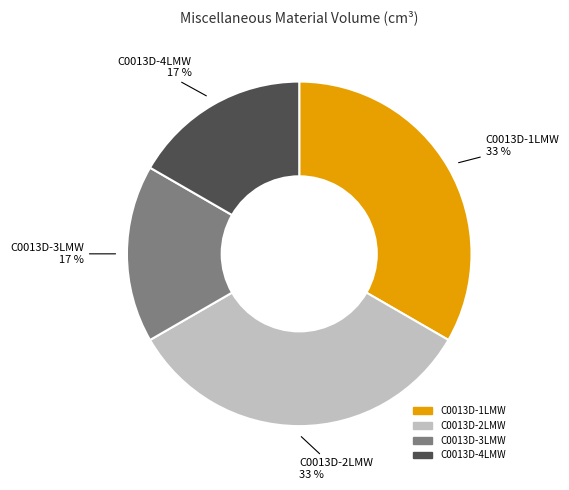

How many slices are in this pie chart?

4